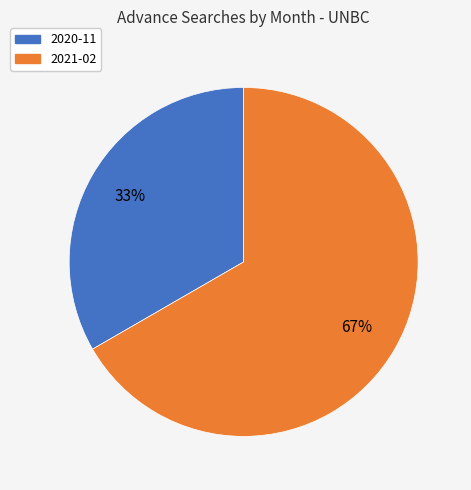

Rank the categories by value from highest to lowest.

2021-02, 2020-11